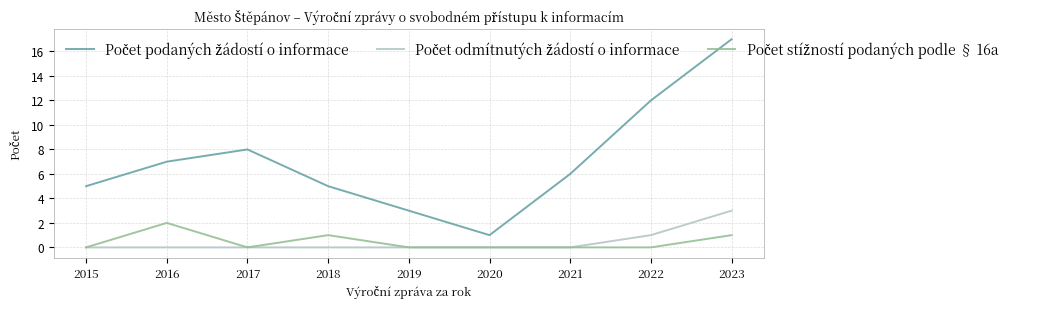

What is the difference between the highest and lowest values at 2019?

3